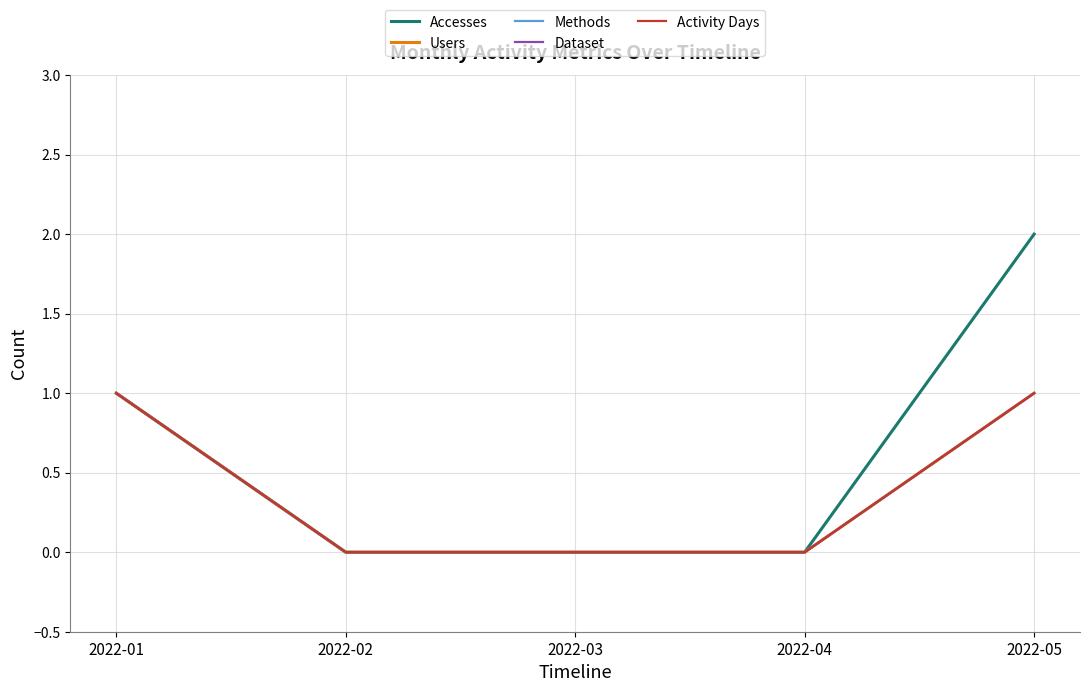

Which series changed the most between 2022-03 and 2022-04?

Accesses